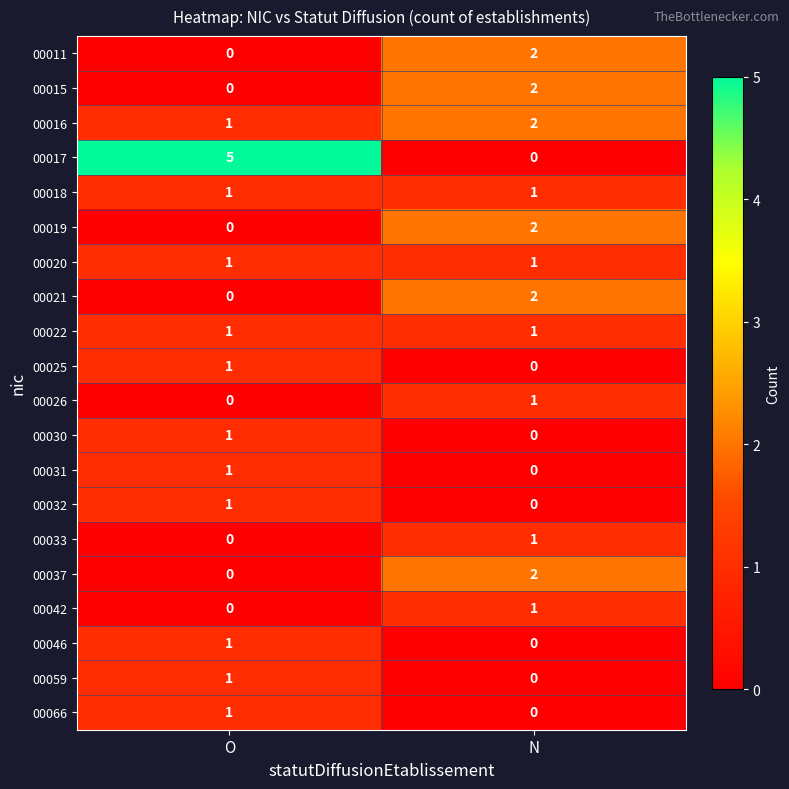

At which category is the sum across all series the highest?

N